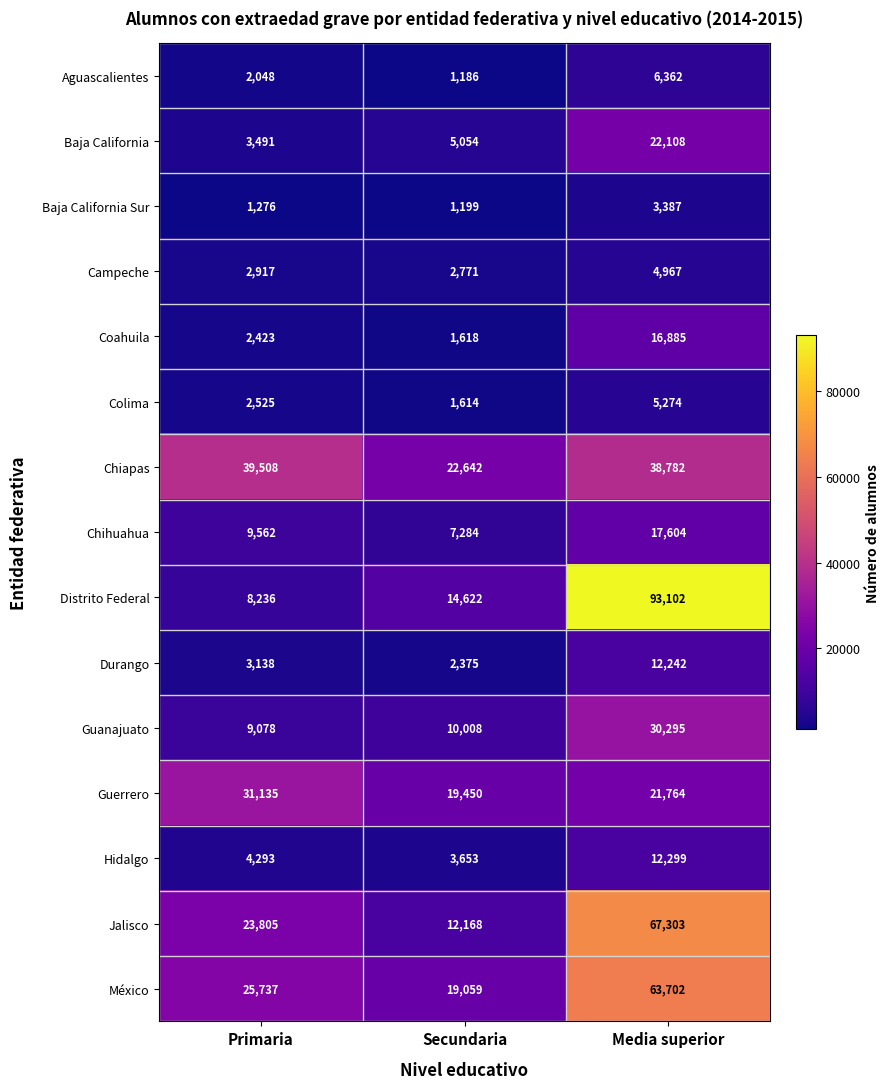

Which series has the largest range (max minus min)?

Distrito Federal